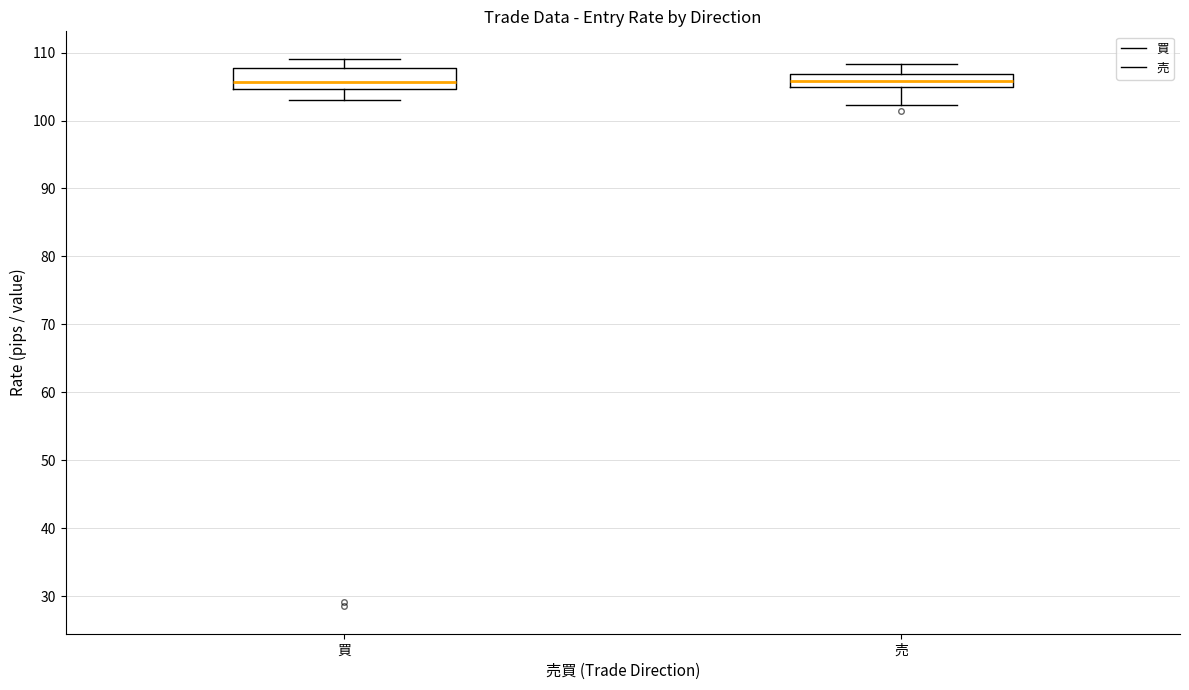

Comparing the boxes themselves (not the whiskers), which one is the tallest?

買